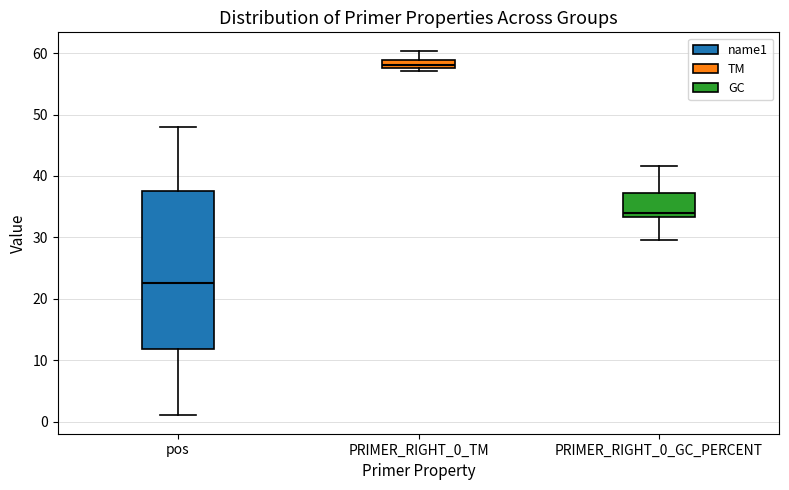

Where is the lower edge of the box for PRIMER_RIGHT_0_TM on the y-axis? The values are not printed on the chart, so give them approximately, as read against the axis.

58